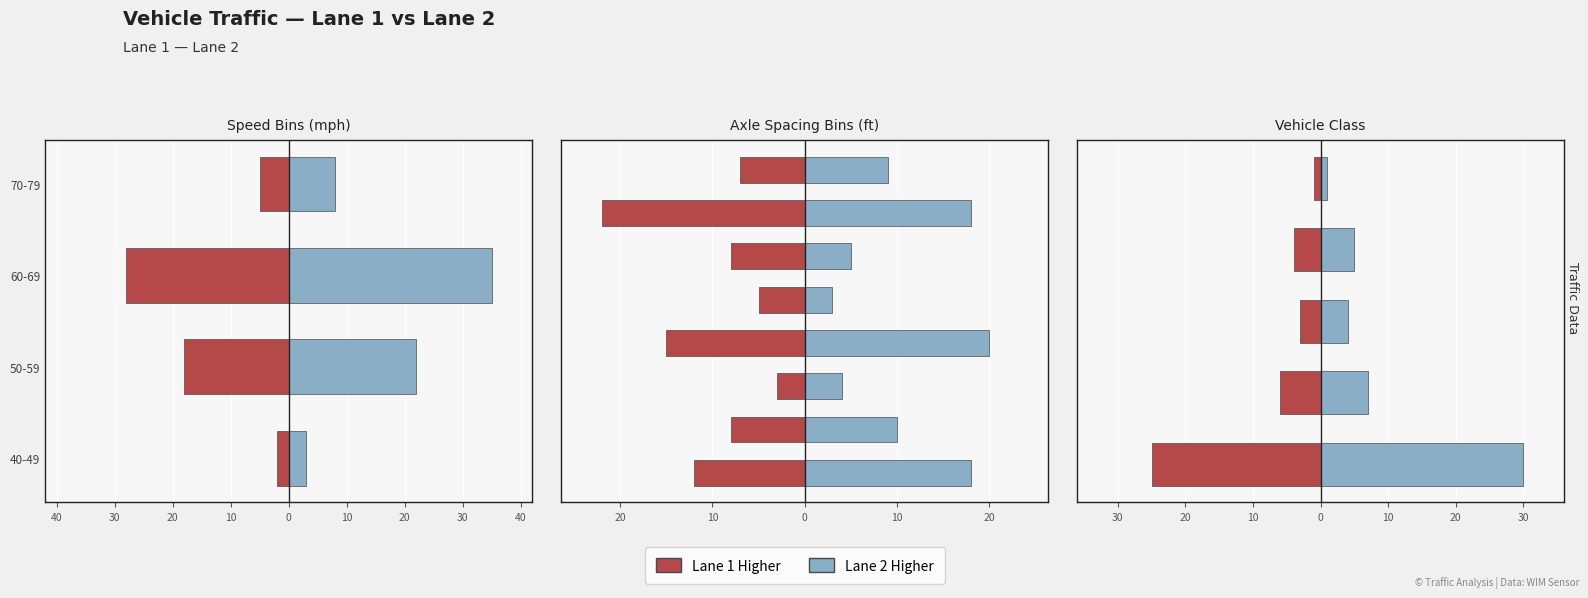

List the series in order of their overall mean, lowest first.

Lane 1 (More), Lane 2 (More)